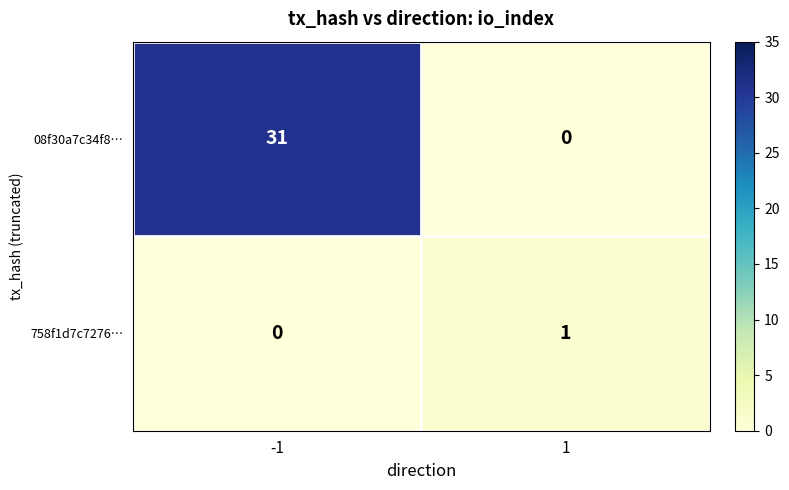

True or false: 08f30a7c34f8… has a value of -16 at 1.

False